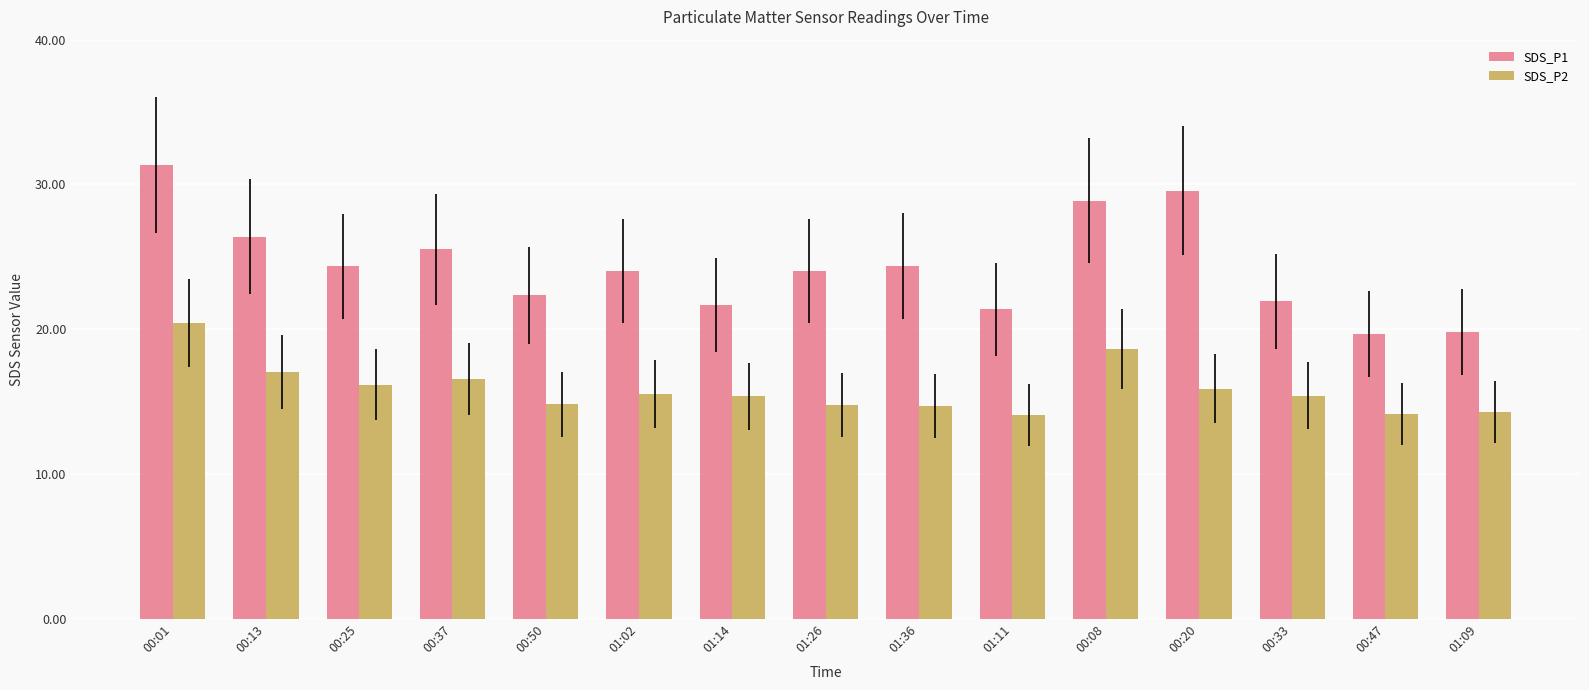

At which label does SDS_P2 first exceed 15?

00:01